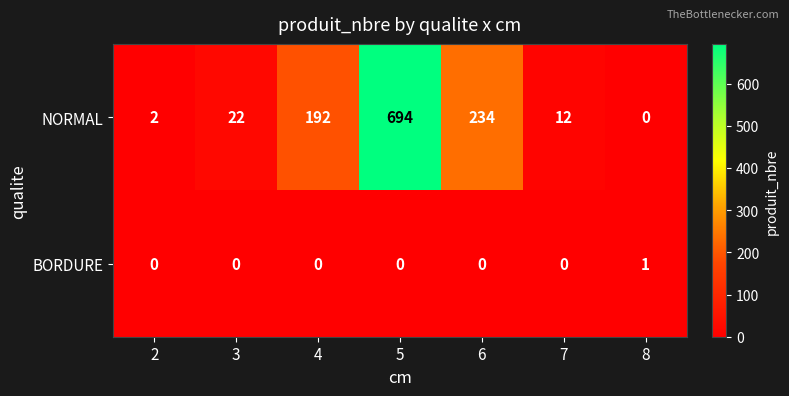

Rank the series by their maximum value, from highest to lowest.

NORMAL, BORDURE